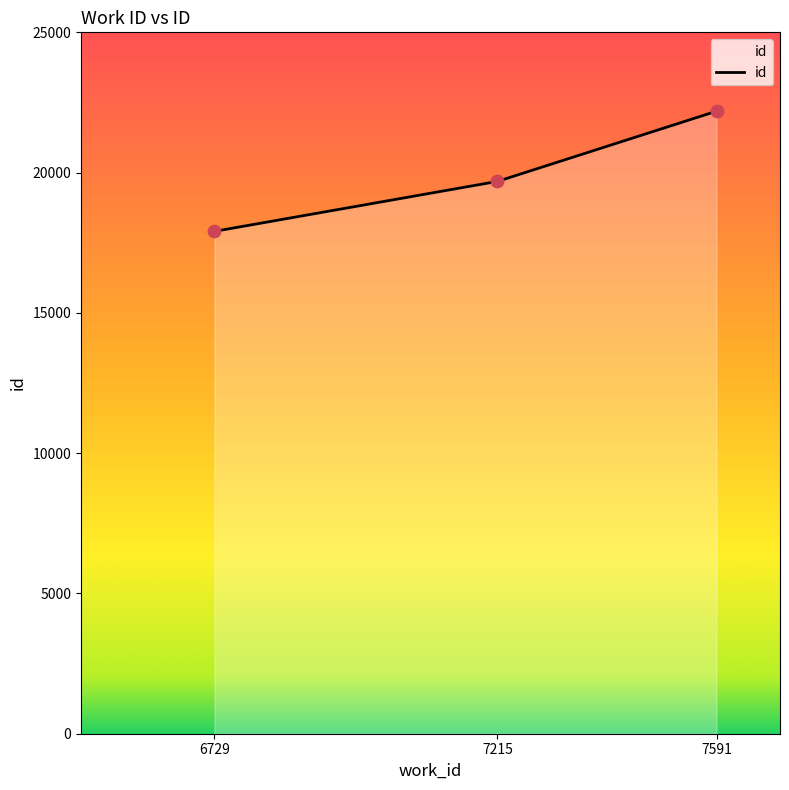

Which has a higher value, 6729 or 7591?

7591